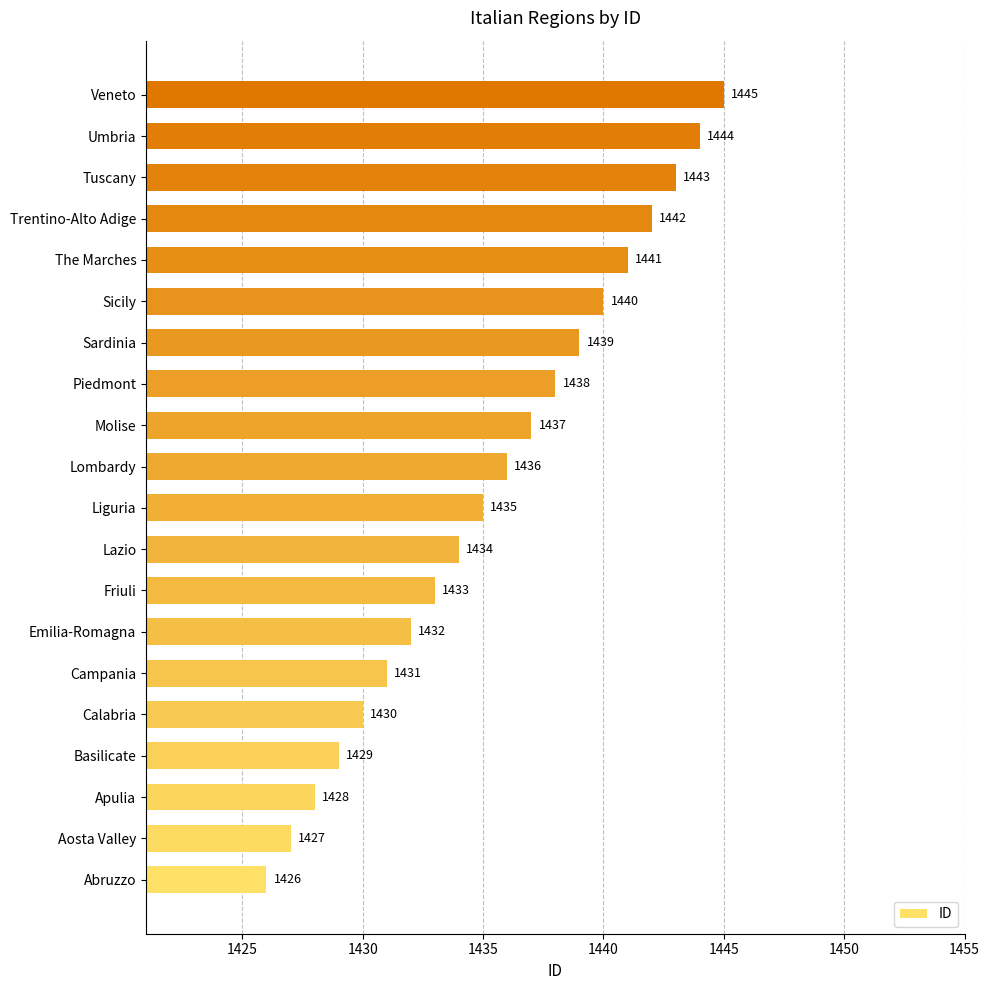

Reading top to bottom, list all the values displayed in this chart.

Veneto=1445	Umbria=1444	Tuscany=1443	Trentino-Alto Adige=1442	The Marches=1441	Sicily=1440	Sardinia=1439	Piedmont=1438	Molise=1437	Lombardy=1436	Liguria=1435	Lazio=1434	Friuli=1433	Emilia-Romagna=1432	Campania=1431	Calabria=1430	Basilicate=1429	Apulia=1428	Aosta Valley=1427	Abruzzo=1426